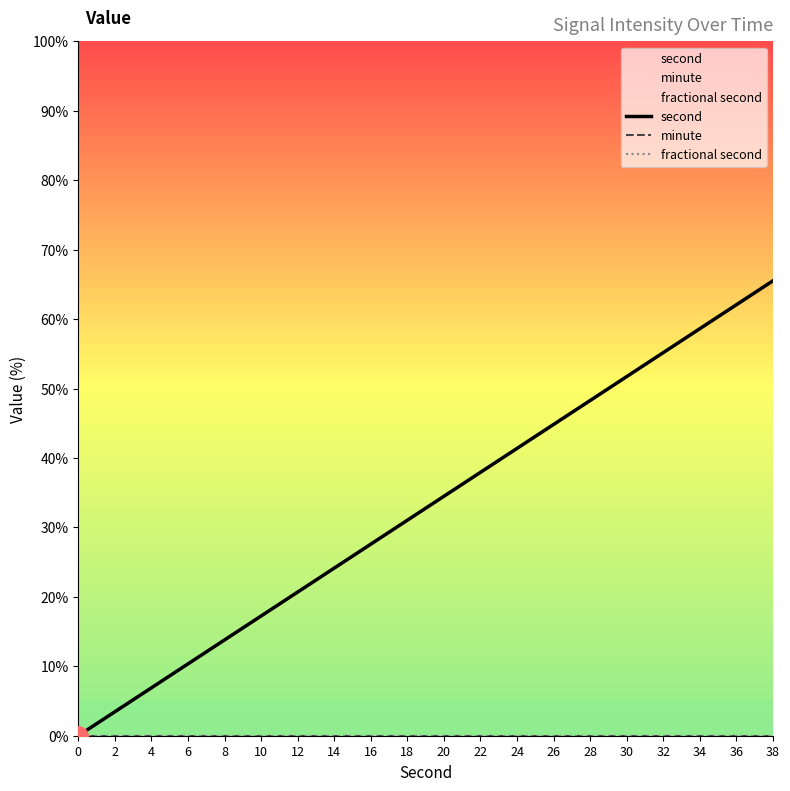

Between 4 and 38, which is larger?

38